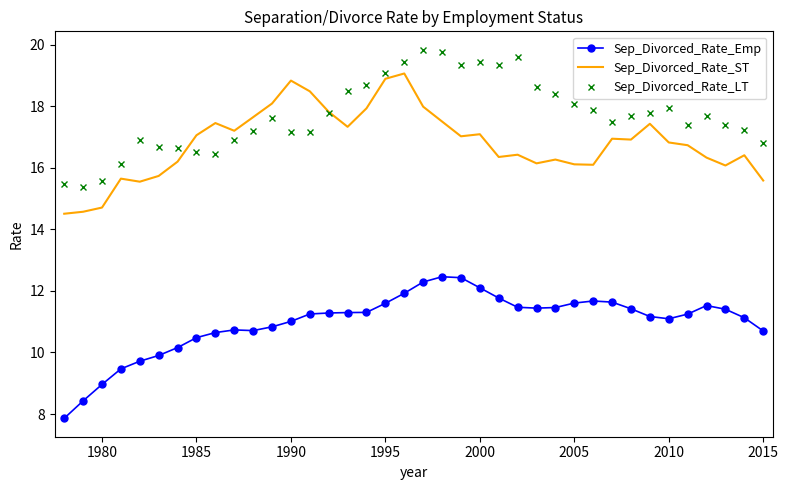

Rank the series by their maximum value, from highest to lowest.

Sep_Divorced_Rate_LT, Sep_Divorced_Rate_ST, Sep_Divorced_Rate_Emp